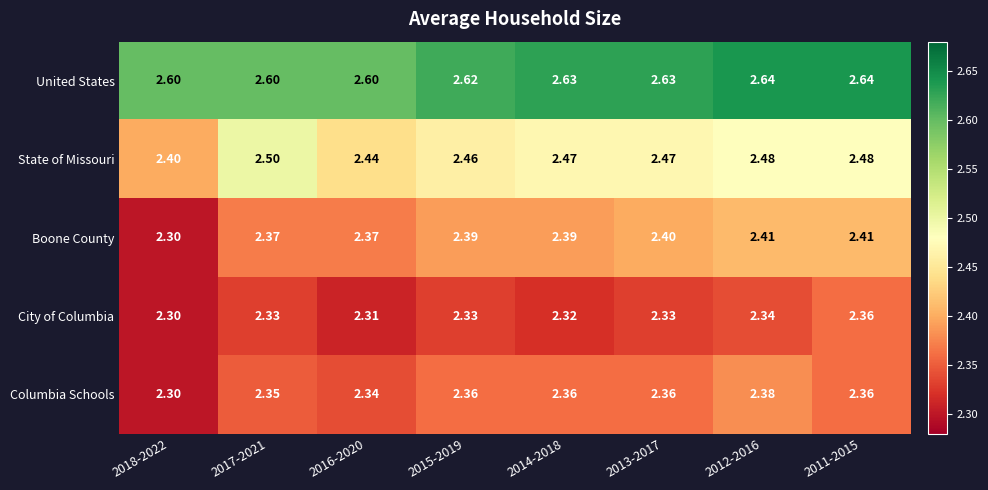

Rank the series by their maximum value, from highest to lowest.

United States, State of Missouri, Boone County, Columbia Schools, City of Columbia